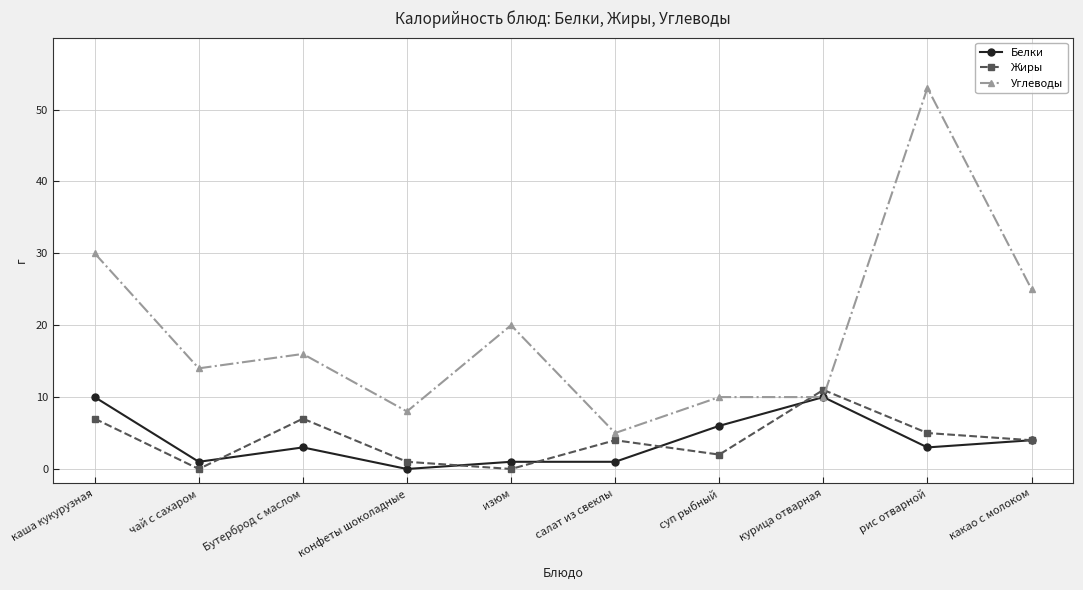

True or false: Жиры has a value of 5 at рис отварной.

True